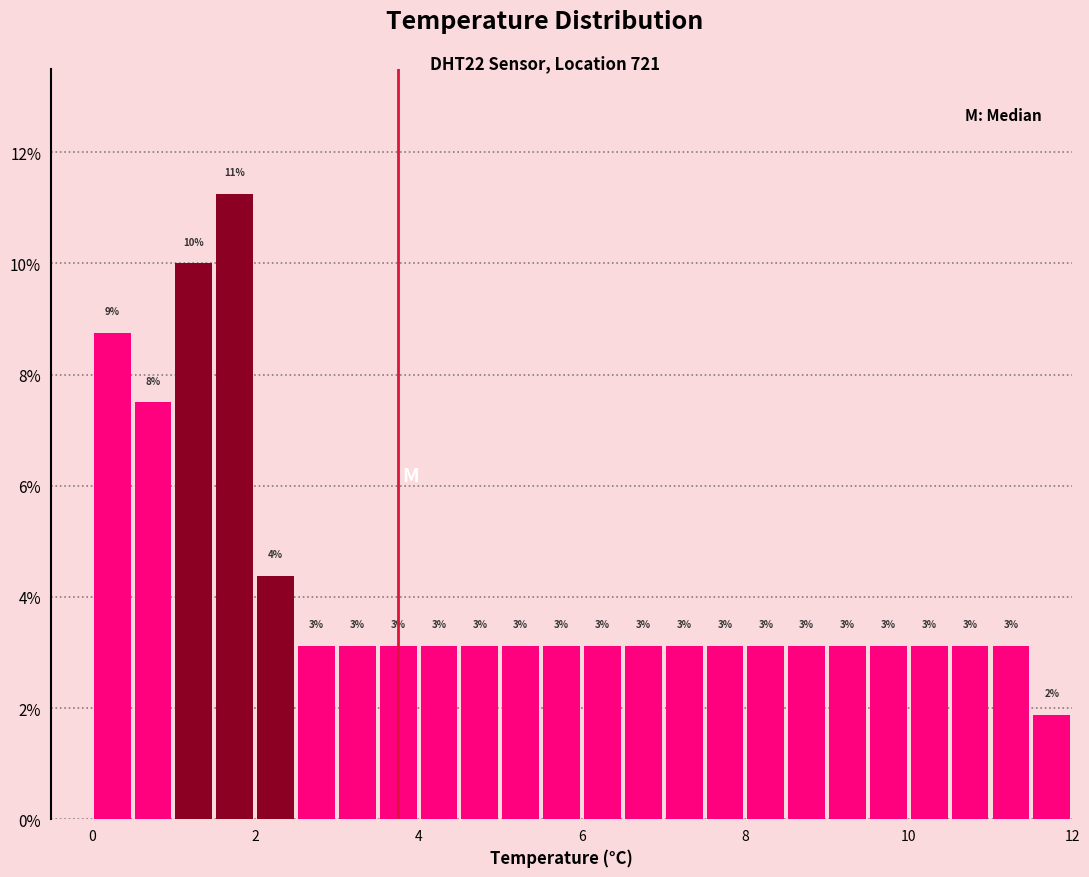

Around what value on the x-axis is the tallest bar? Give the approximate position of its centre, as read against the axis.

1.8